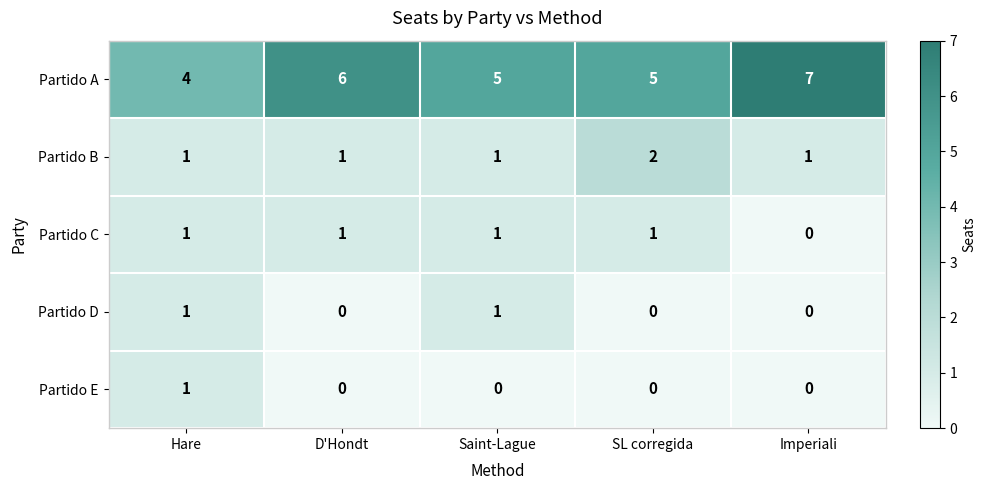

What is the maximum value shown in the chart?

7